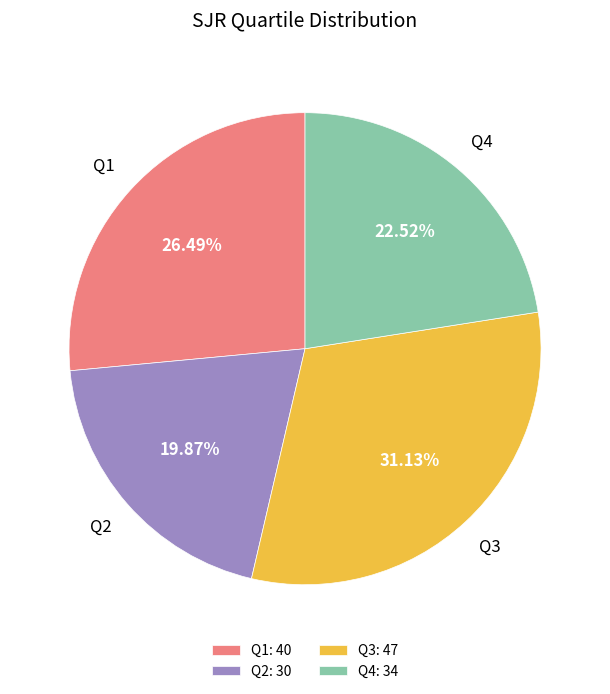

To the nearest percent, what is the average slice percentage?

25%